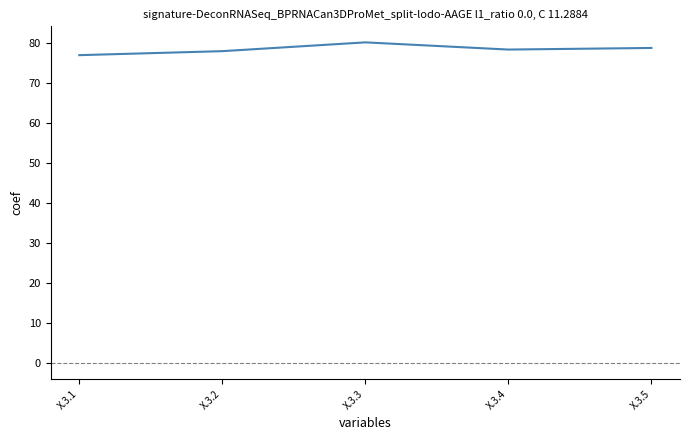

Reading left to right, what are all the values shown in this chart?

X.3.1=77.0	X.3.2=78.0	X.3.3=80.2	X.3.4=78.4	X.3.5=78.8